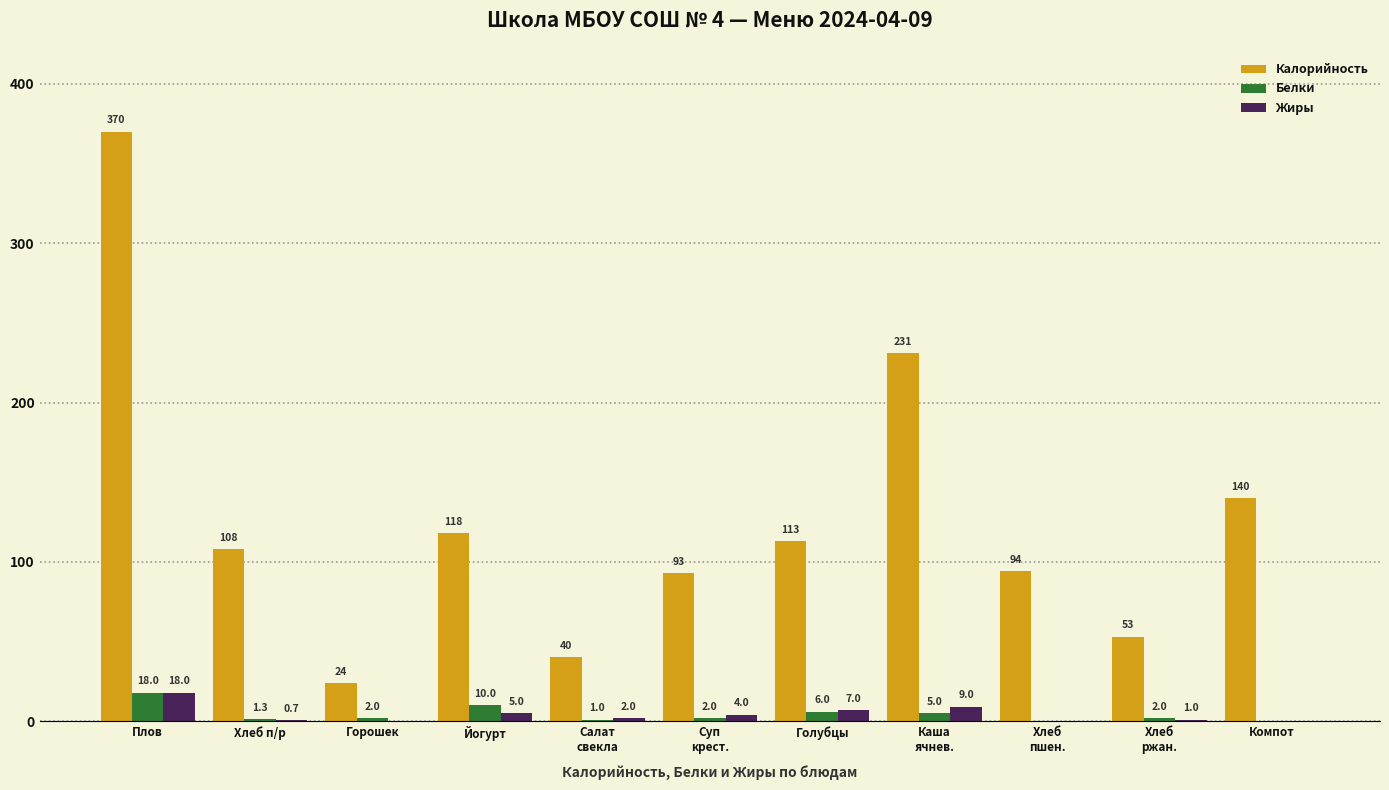

Reading left to right, list all the values displayed in this chart.

Калорийность: Плов=370.0	Хлеб п/р=108.0	Горошек=24.0	Йогурт=118.0	Салат
свекла=40.0	Суп
крест.=93.0	Голубцы=113.0	Каша
ячнев.=231.0	Хлеб
пшен.=94.0	Хлеб
ржан.=53.0	Компот=140.0
Белки: Плов=18.0	Хлеб п/р=1.3	Горошек=2.0	Йогурт=10.0	Салат
свекла=1.0	Суп
крест.=2.0	Голубцы=6.0	Каша
ячнев.=5.0	Хлеб
пшен.=0.0	Хлеб
ржан.=2.0	Компот=0.0
Жиры: Плов=18.0	Хлеб п/р=0.7	Горошек=0.0	Йогурт=5.0	Салат
свекла=2.0	Суп
крест.=4.0	Голубцы=7.0	Каша
ячнев.=9.0	Хлеб
пшен.=0.0	Хлеб
ржан.=1.0	Компот=0.0